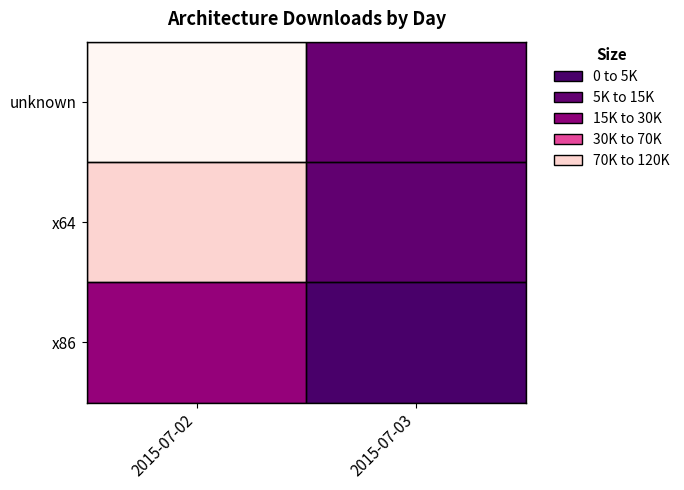

What is the spread (max minus min) of values at 2015-07-03?

9503